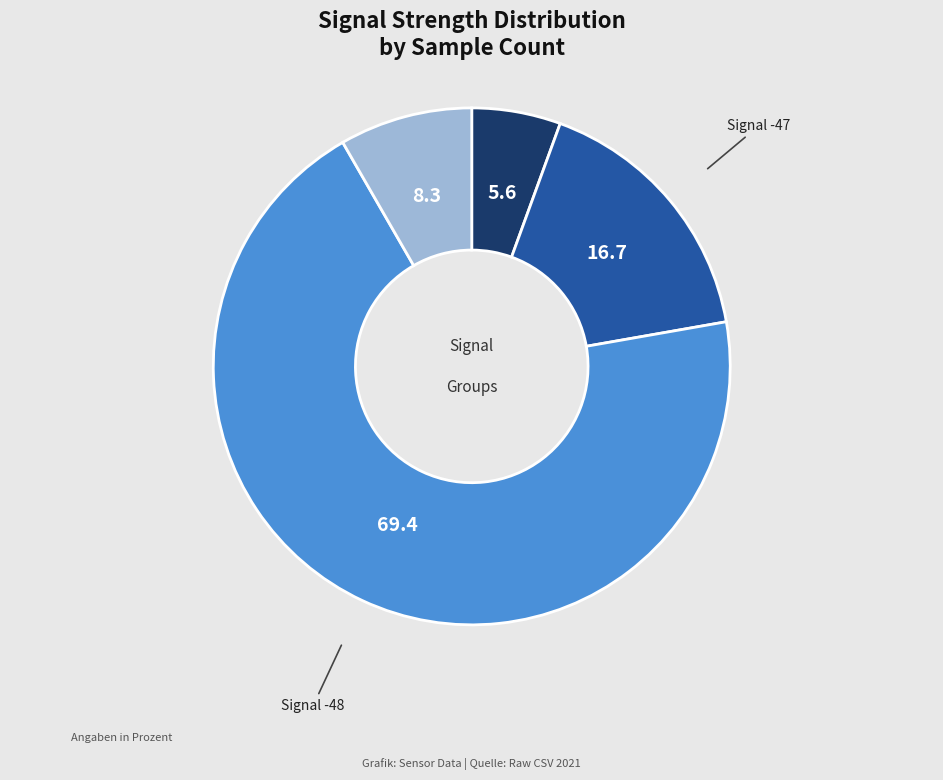

Count the number of slices in the pie.

4